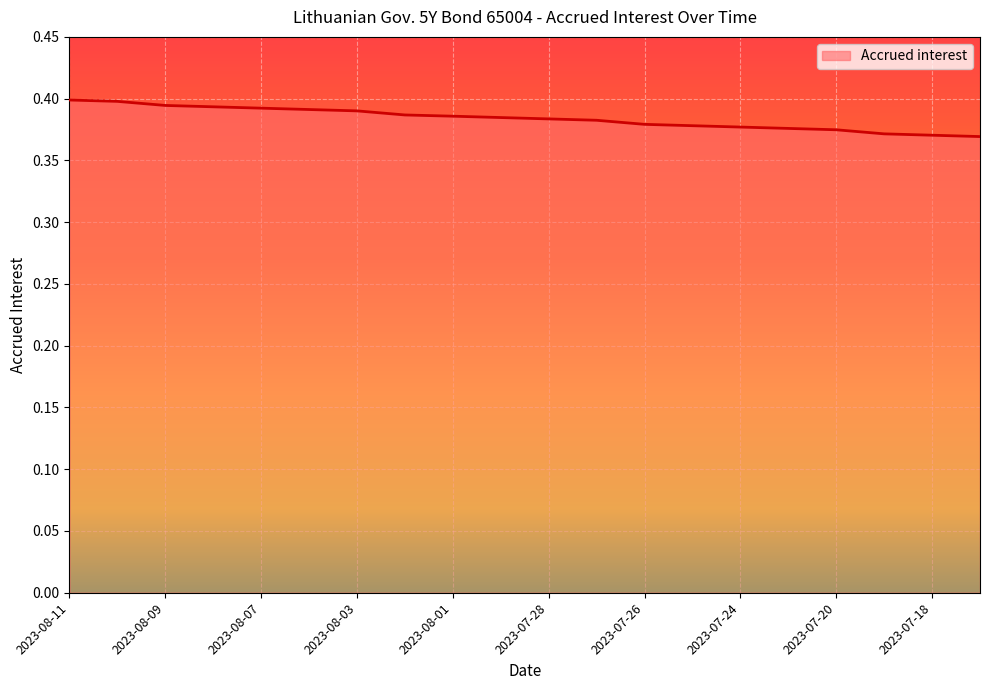

Which category has the highest value across all series?

2023-08-11